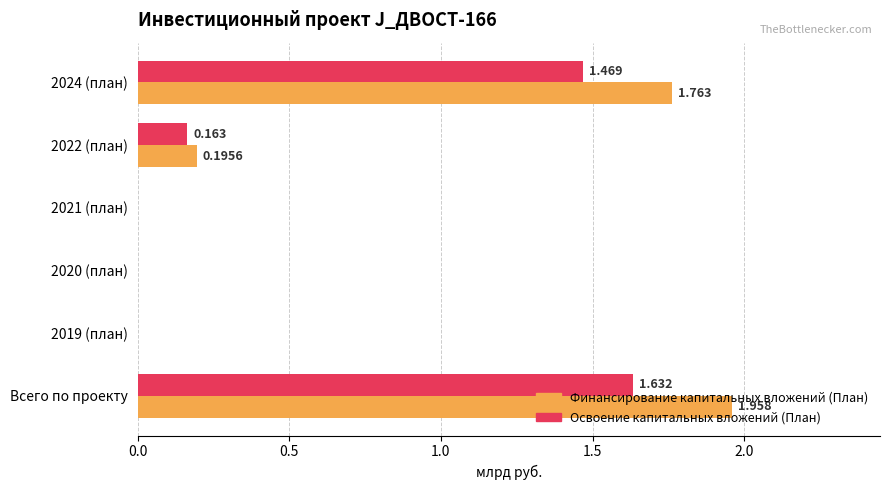

Between 2021 (план) and 2024 (план), which series saw the biggest shift?

Финансирование капитальных вложений (План)